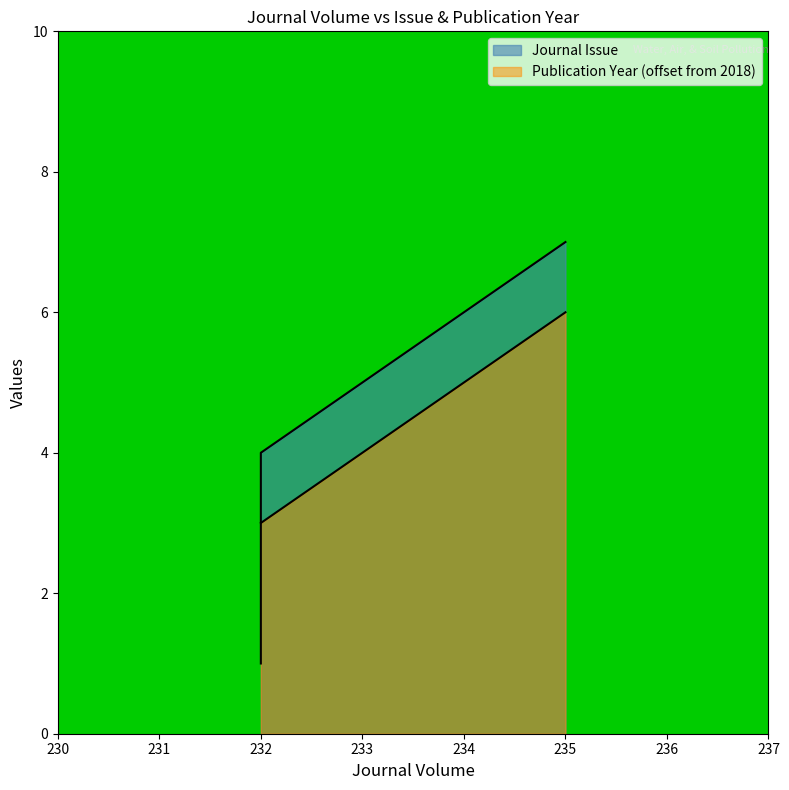

Reading left to right, extract all data points from this chart.

Journal Issue: 7	4	1
Publication Year: 6	3	3